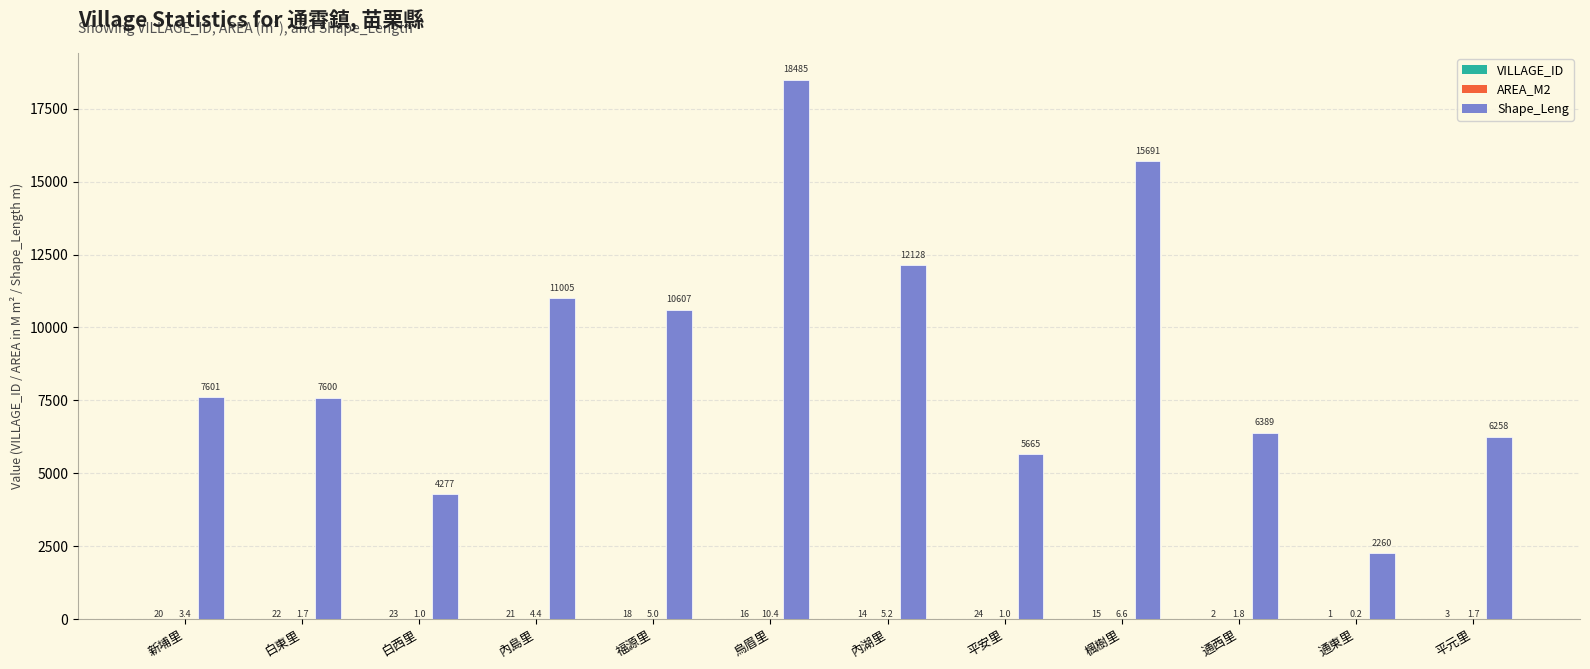

What is the greatest value displayed?

18485.6